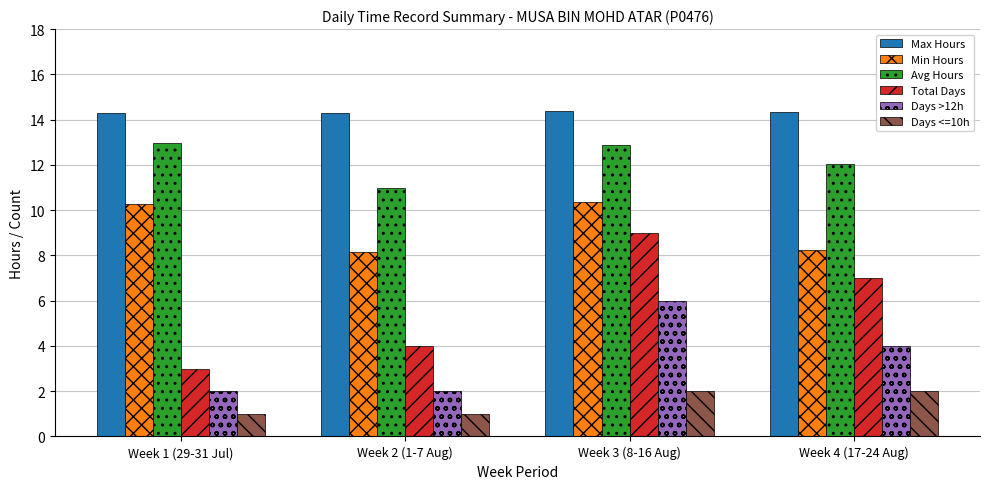

True or false: Min Hours has a value of 10.3 at Week 3 (8-16 Aug).

True